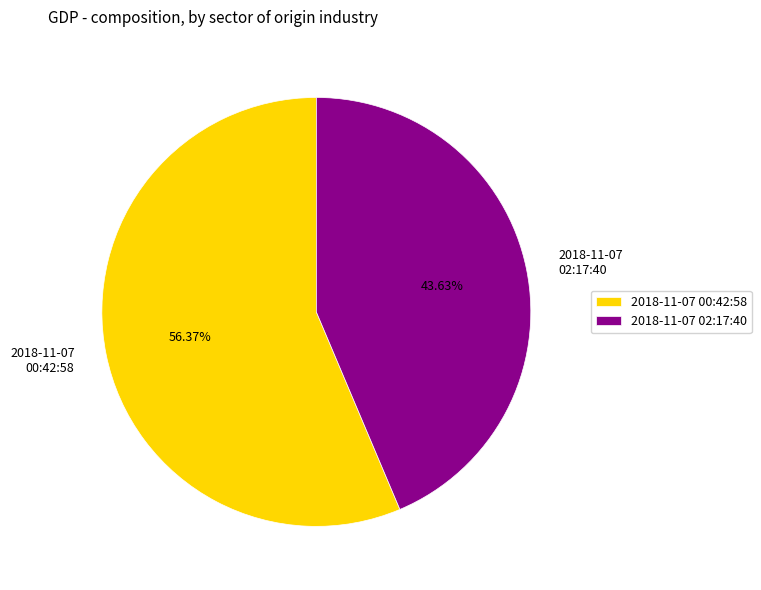

What is the ratio of the value at 2018-11-07 00:42:58 to the value at 2018-11-07 02:17:40?

1.3